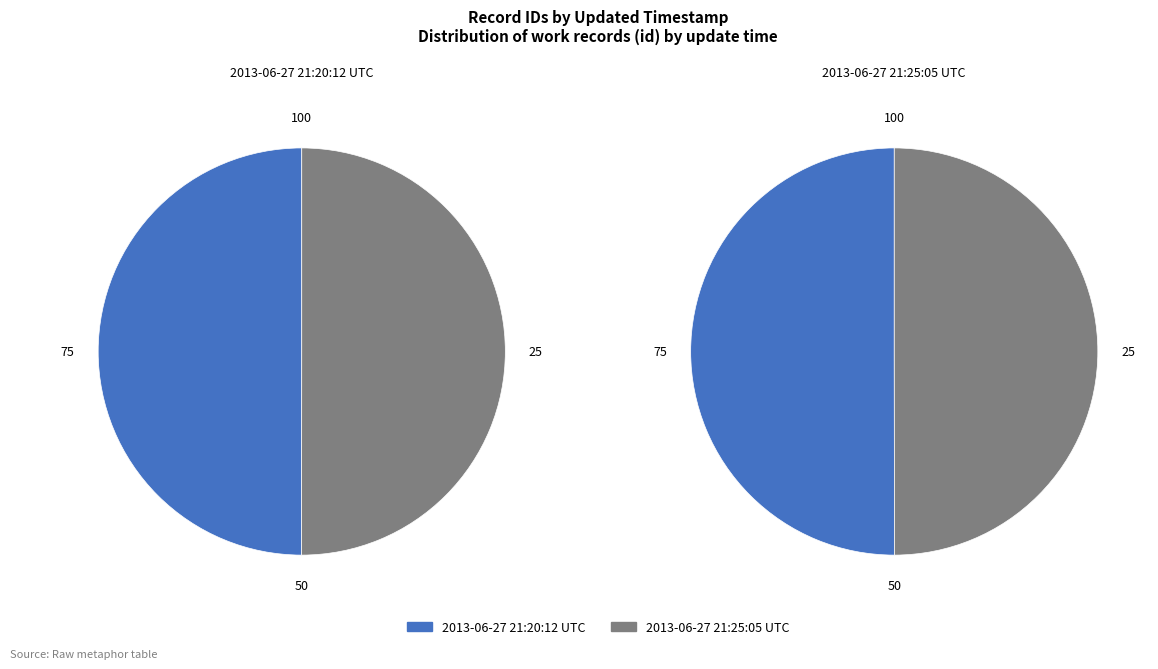

Which has a higher value, 2013-06-27 21:20:12 UTC or 2013-06-27 21:25:05 UTC?

2013-06-27 21:25:05 UTC